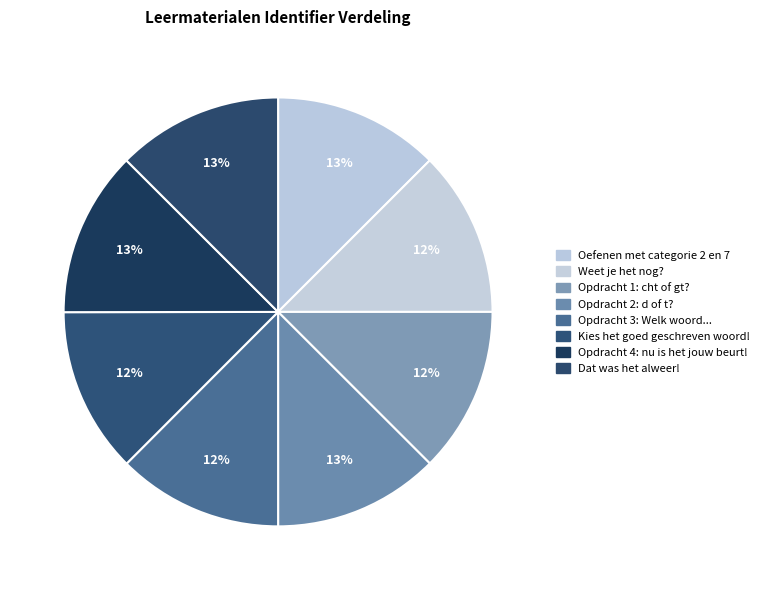

Does any single category account for the majority?

No